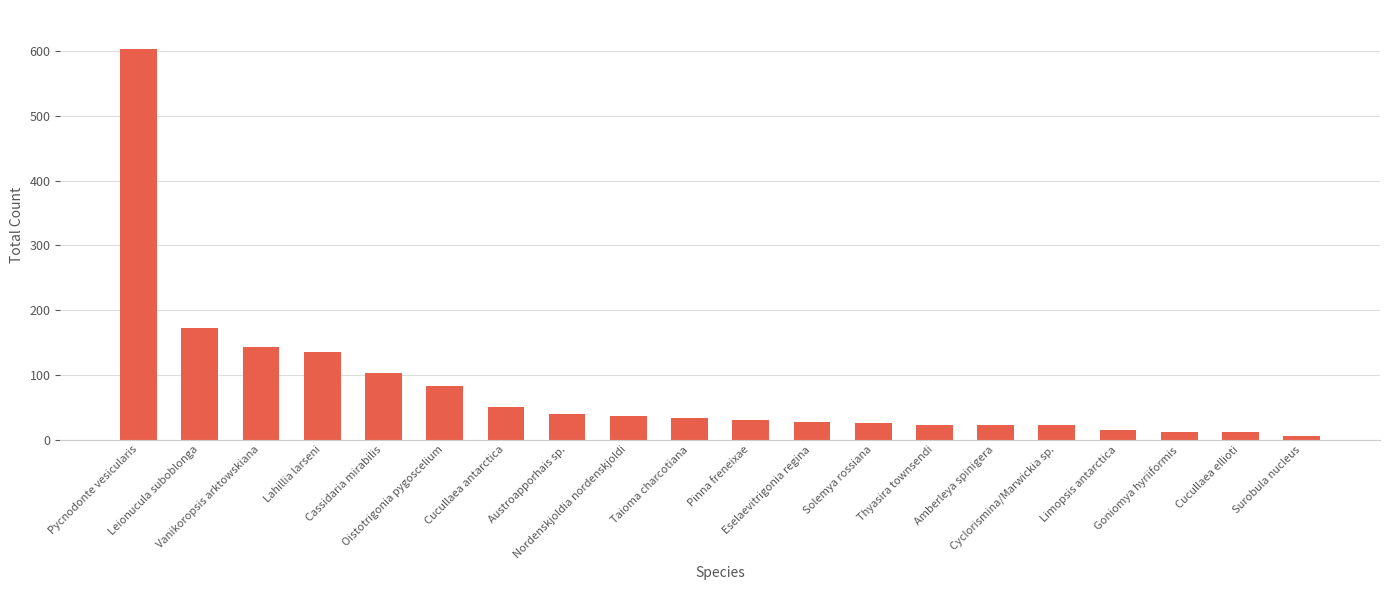

What is the maximum value shown in the chart?

603